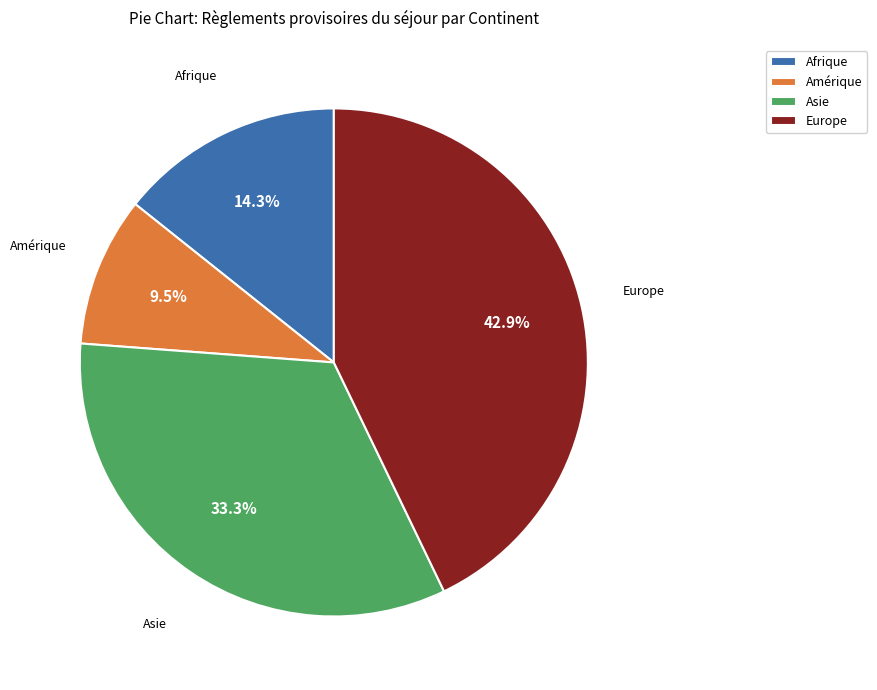

Does Europe represent more than half of the total?

No